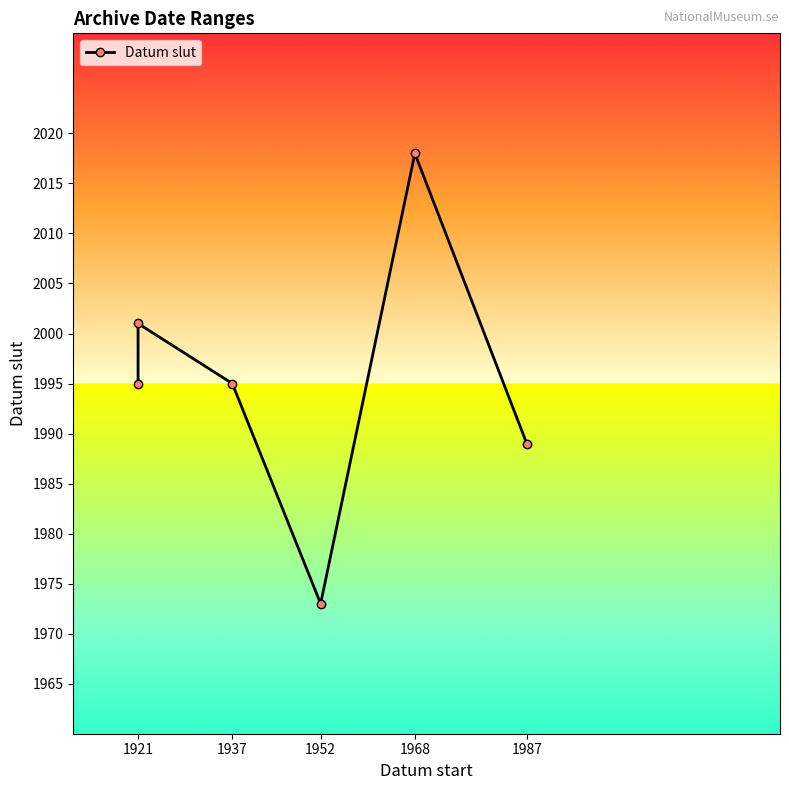

How many interior local valleys (lower than both neighbors) does the data have?

1